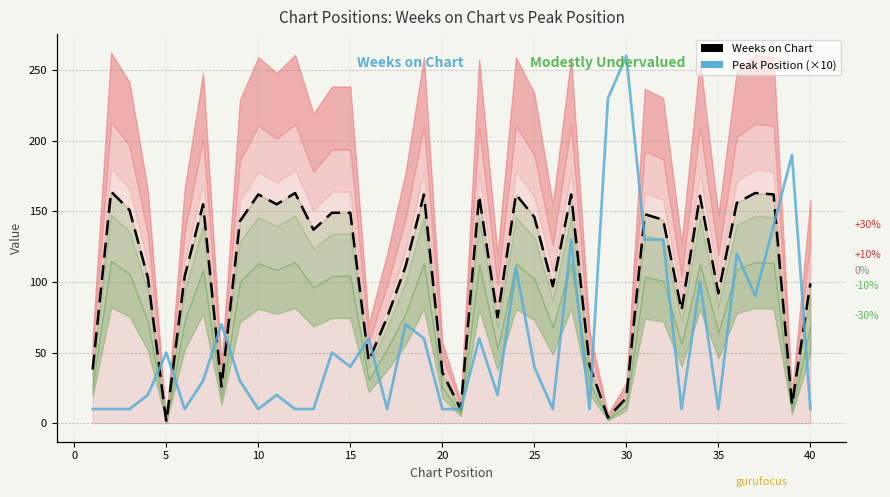

True or false: Weeks on Chart (line) has a value of 57 at 35.

False